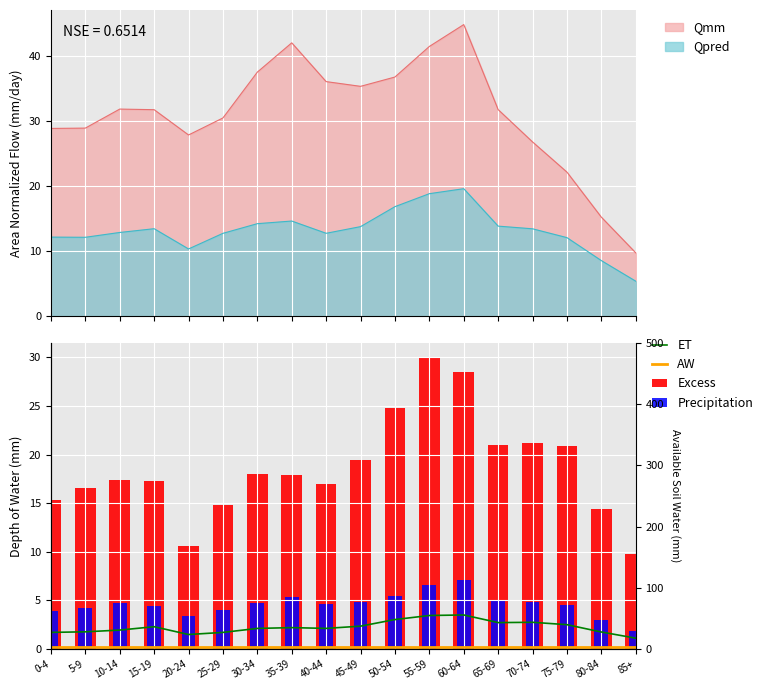

What position from the left is 80-84?

17